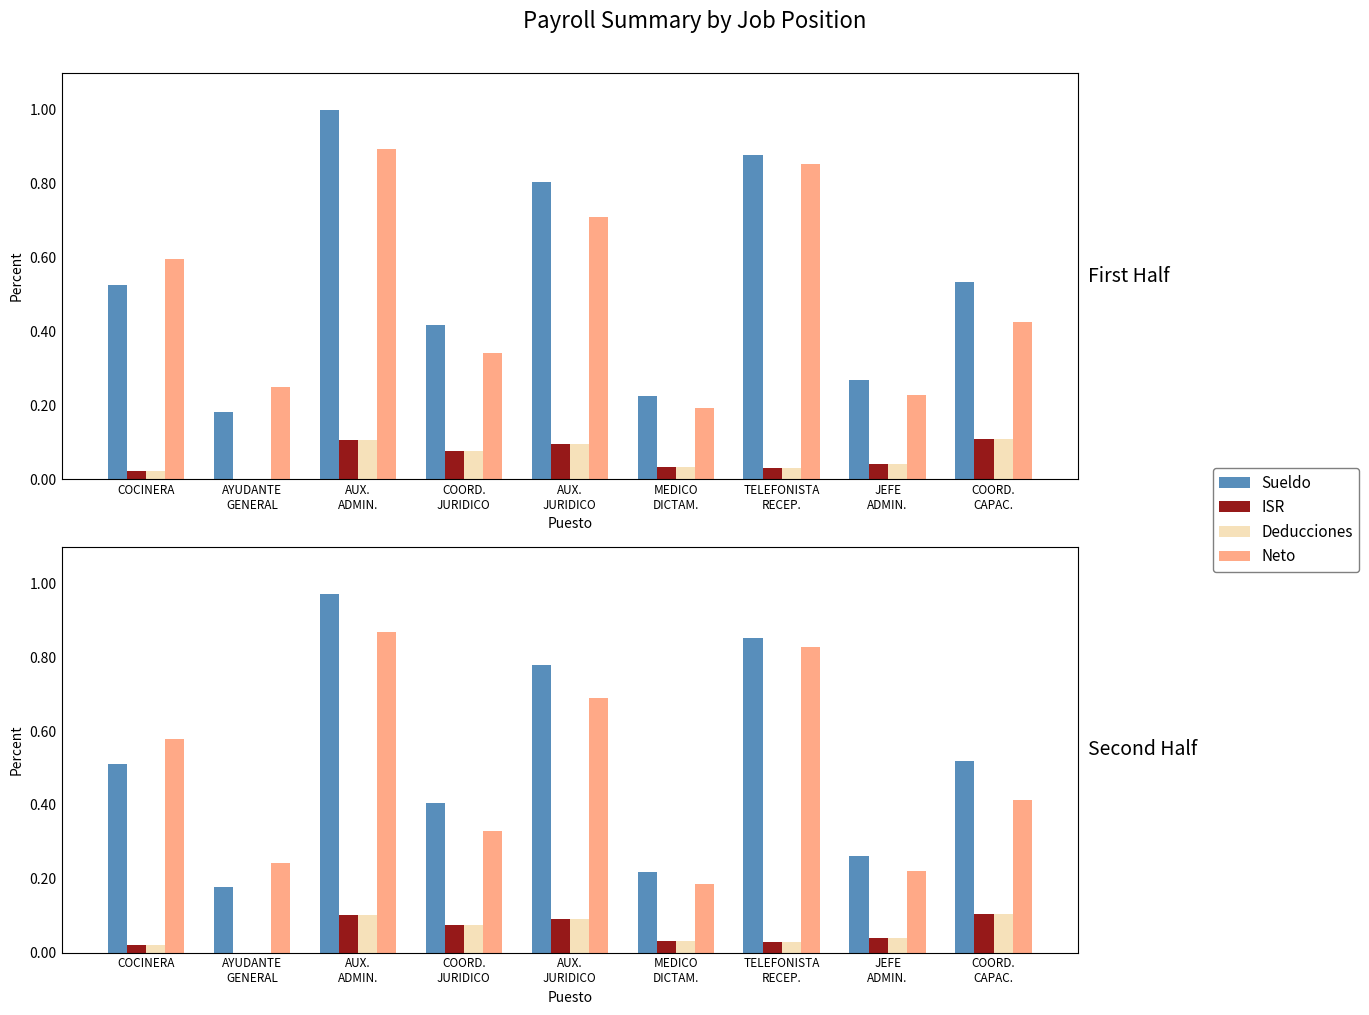

Which series has the largest total across all categories?

Sueldo